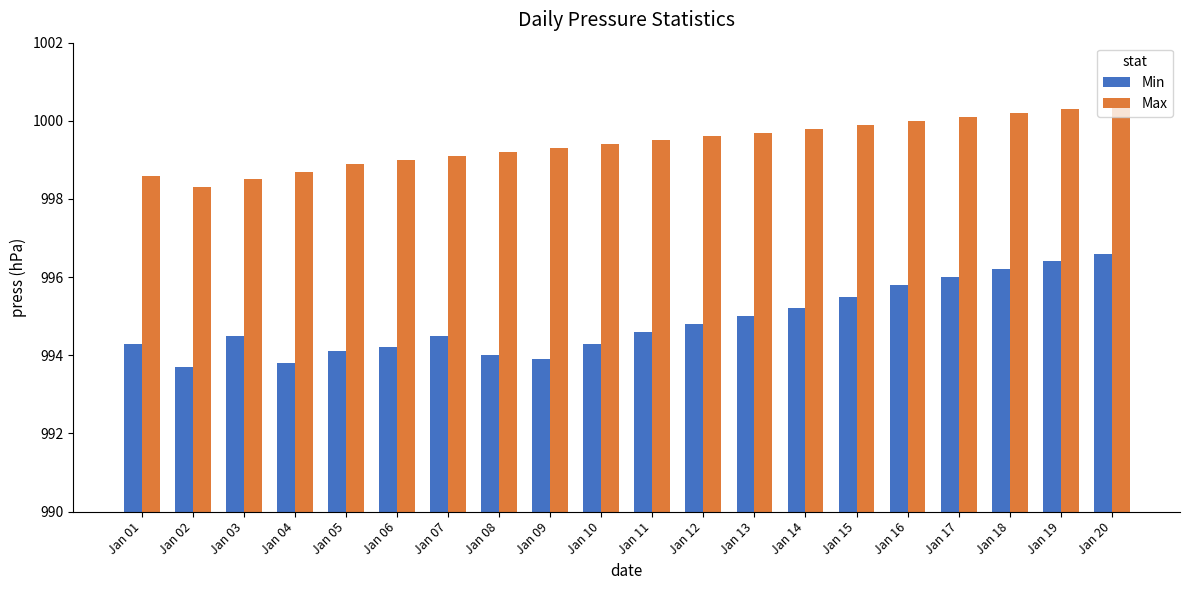

What is the sum of all Max values?

19988.5